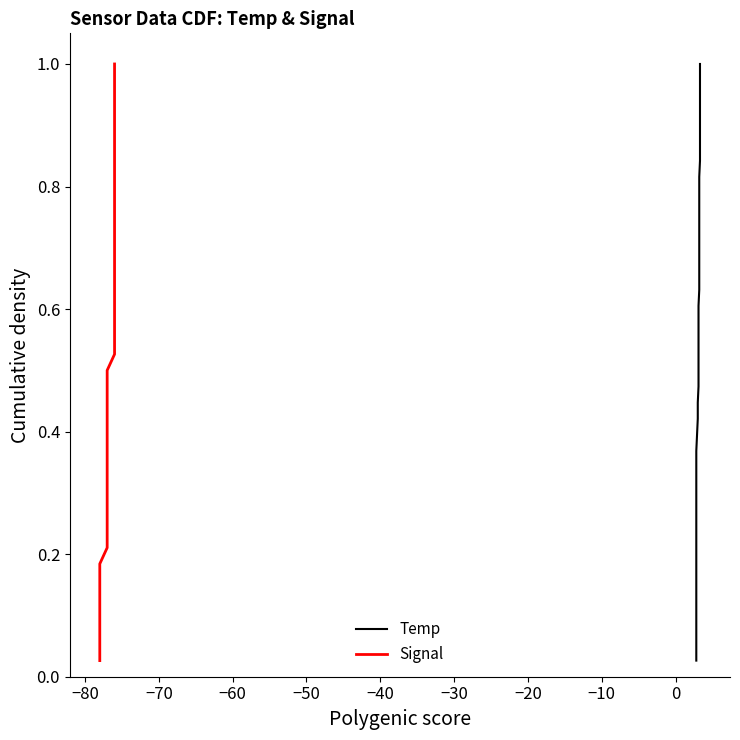

Reading left to right, transcribe all the data shown in this chart.

Temp: 0.0	0.1	0.1	0.1	0.1	0.2	0.2	0.2	0.2	0.3	0.3	0.3	0.3	0.4	0.4	0.4	0.4	0.5	0.5	0.5	0.6	0.6	0.6	0.6	0.7	0.7	0.7	0.7	0.8	0.8	0.8	0.8	0.9	0.9	0.9	0.9	1.0	1.0
Signal: 0.0	0.1	0.1	0.1	0.1	0.2	0.2	0.2	0.2	0.3	0.3	0.3	0.3	0.4	0.4	0.4	0.4	0.5	0.5	0.5	0.6	0.6	0.6	0.6	0.7	0.7	0.7	0.7	0.8	0.8	0.8	0.8	0.9	0.9	0.9	0.9	1.0	1.0